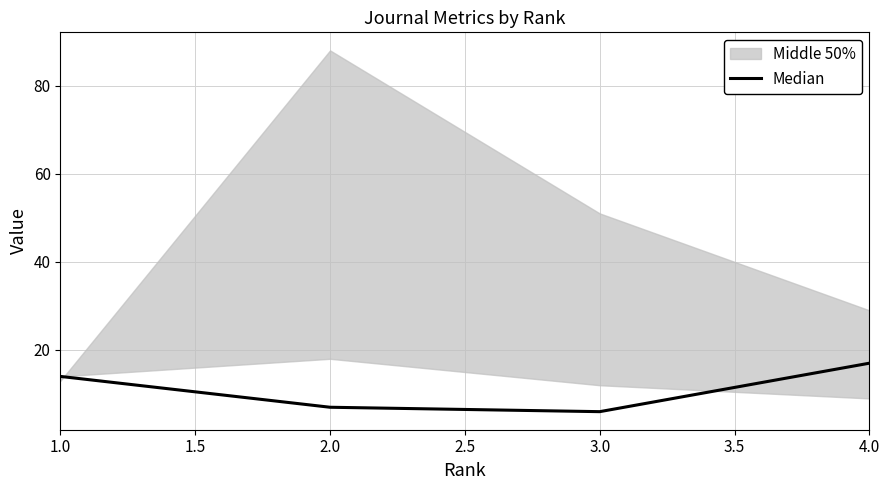

True or false: the data shows 20 at 1.0.

False